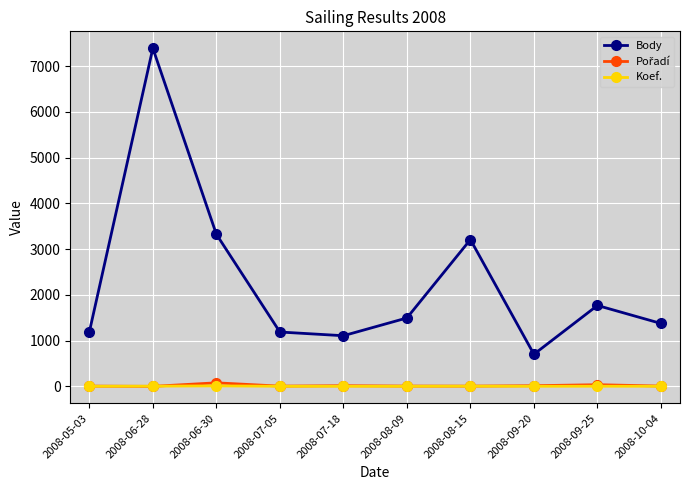

Which series has the largest total across all categories?

Body